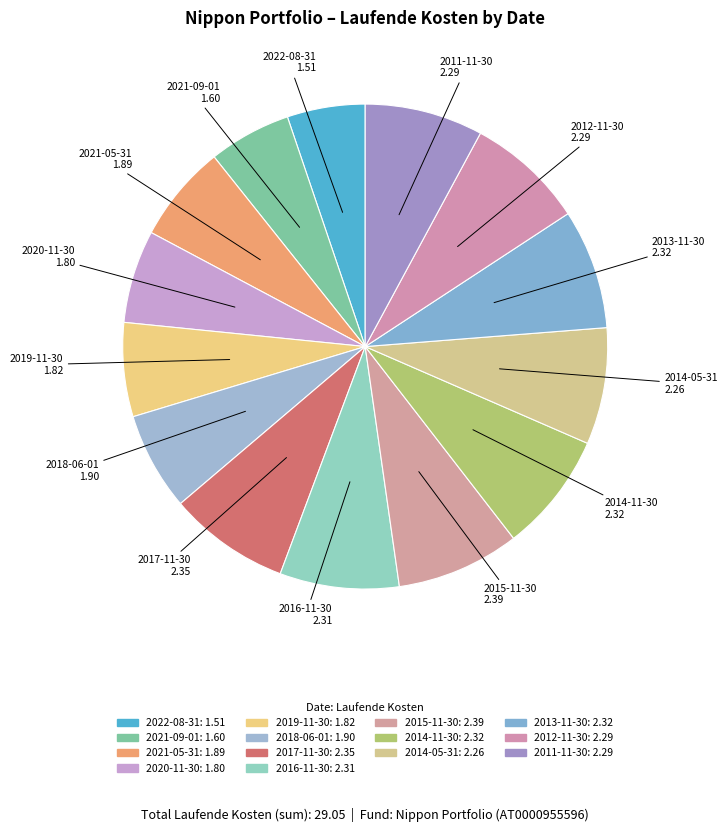

Which slice is the largest?

2015-11-30